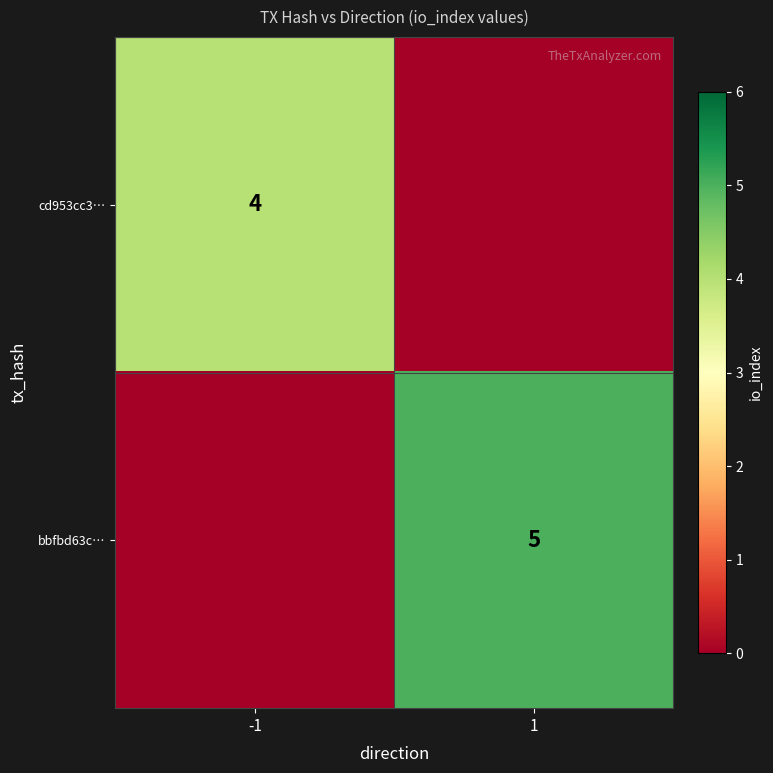

At how many categories does at least one series exceed 1?

2